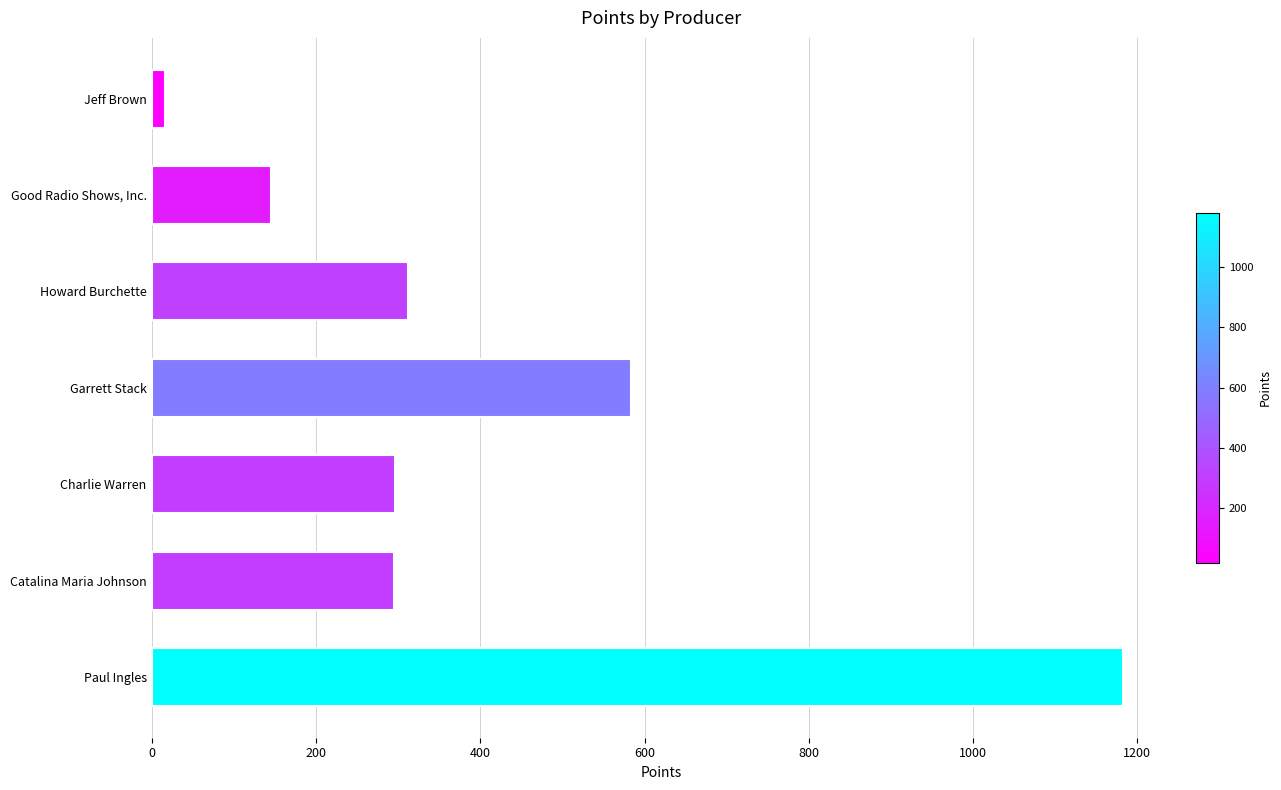

Rank the categories by value from lowest to highest.

Jeff Brown, Good Radio Shows, Inc., Catalina Maria Johnson, Charlie Warren, Howard Burchette, Garrett Stack, Paul Ingles